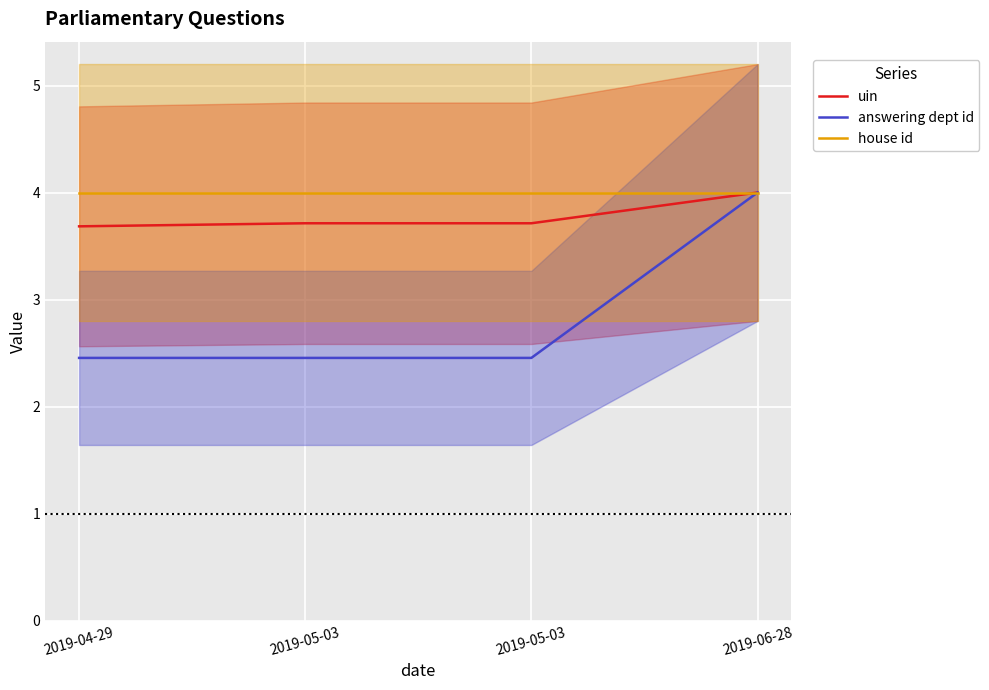

List the series in order of their peak value, highest first.

uin, answering dept id, house id